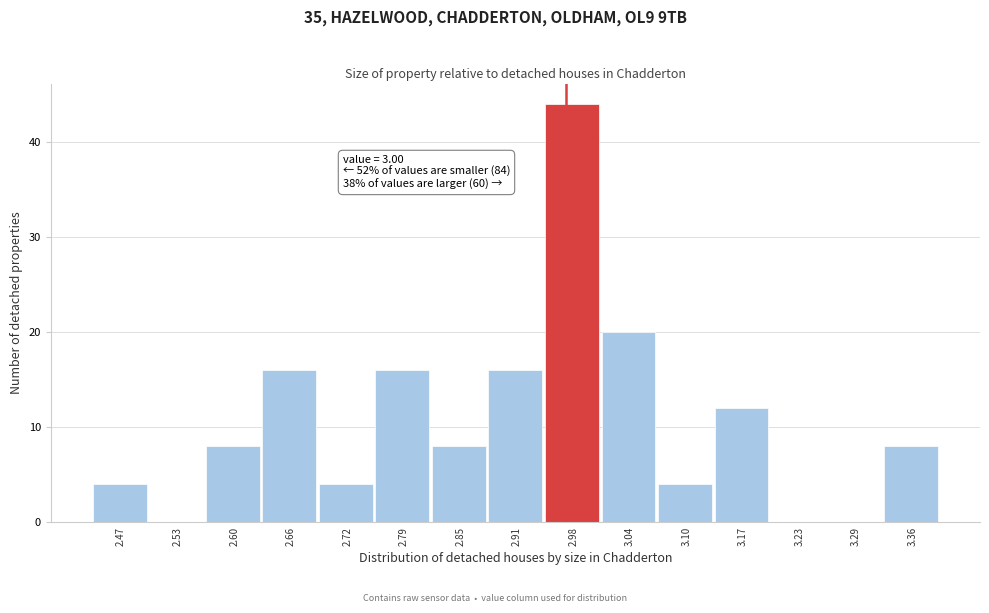

Reading left to right, extract all data points from this chart.

2.47=4	2.53=0	2.60=8	2.66=16	2.72=4	2.79=16	2.85=8	2.91=16	2.98=44	3.04=20	3.10=4	3.17=12	3.23=0	3.29=0	3.36=8